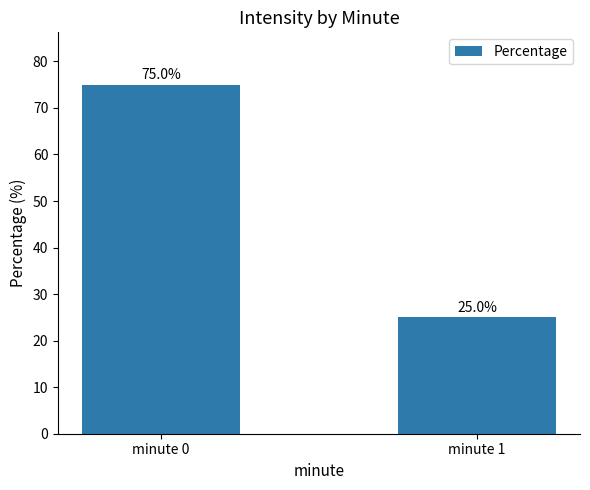

List the labels in order of value, smallest first.

minute 1, minute 0